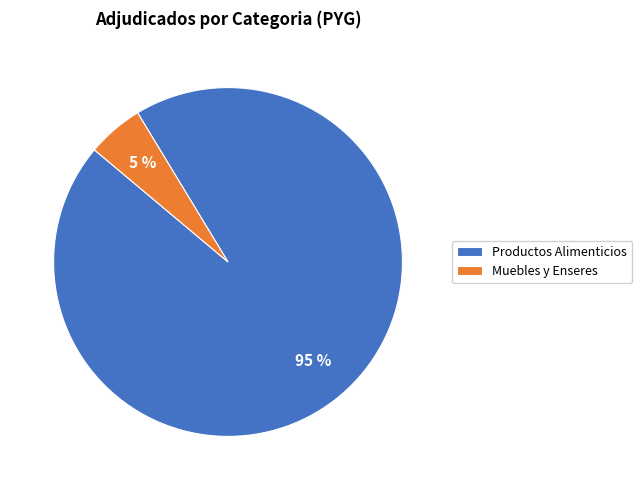

Which has a higher value, Productos Alimenticios or Muebles y Enseres?

Productos Alimenticios